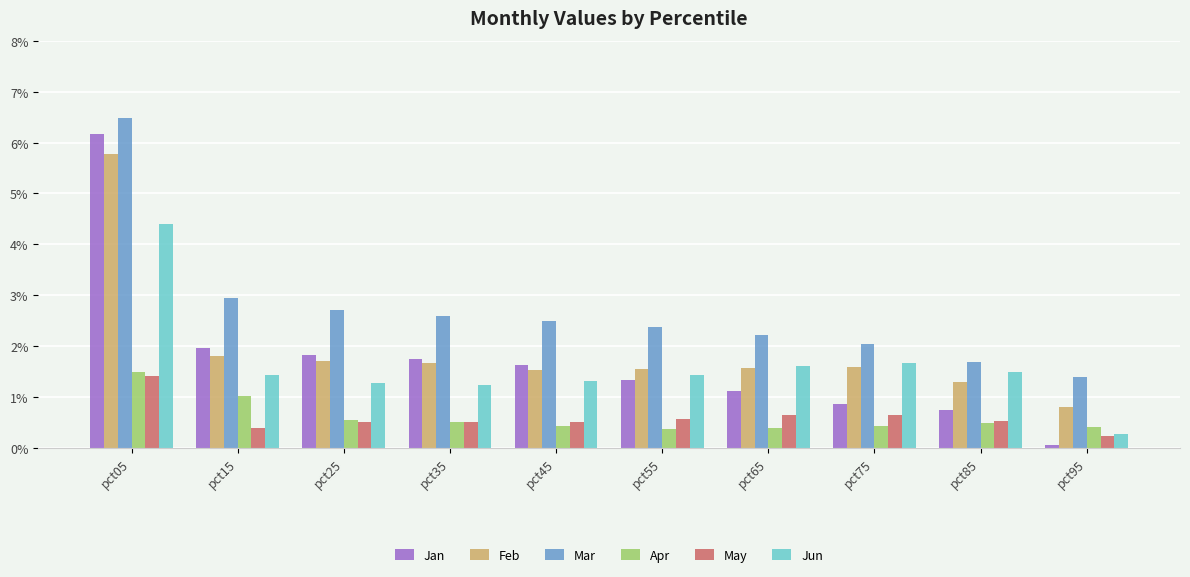

Are the bars horizontal?

No